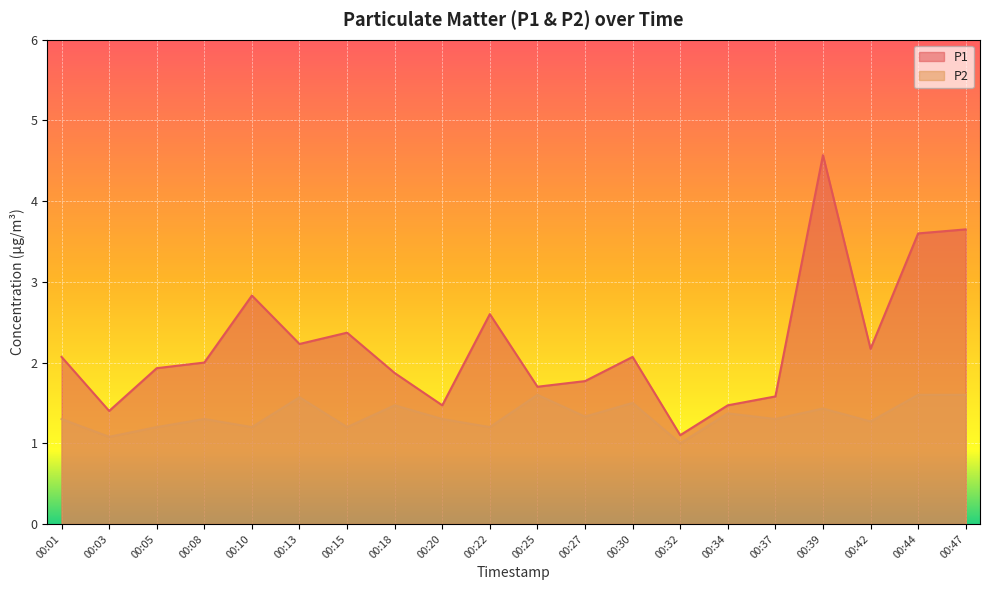

The P1 series shows 7.1 at 00:39. True or false?

False